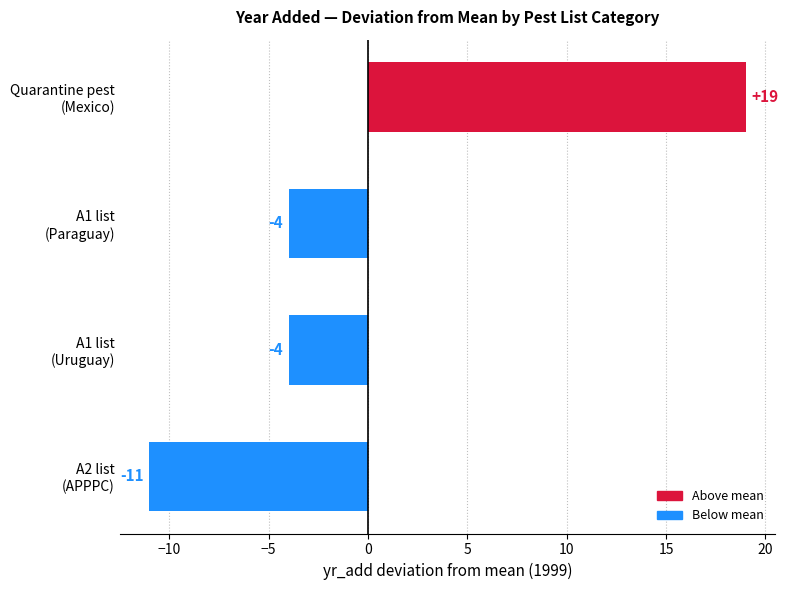

How many categories are shown in the chart?

4